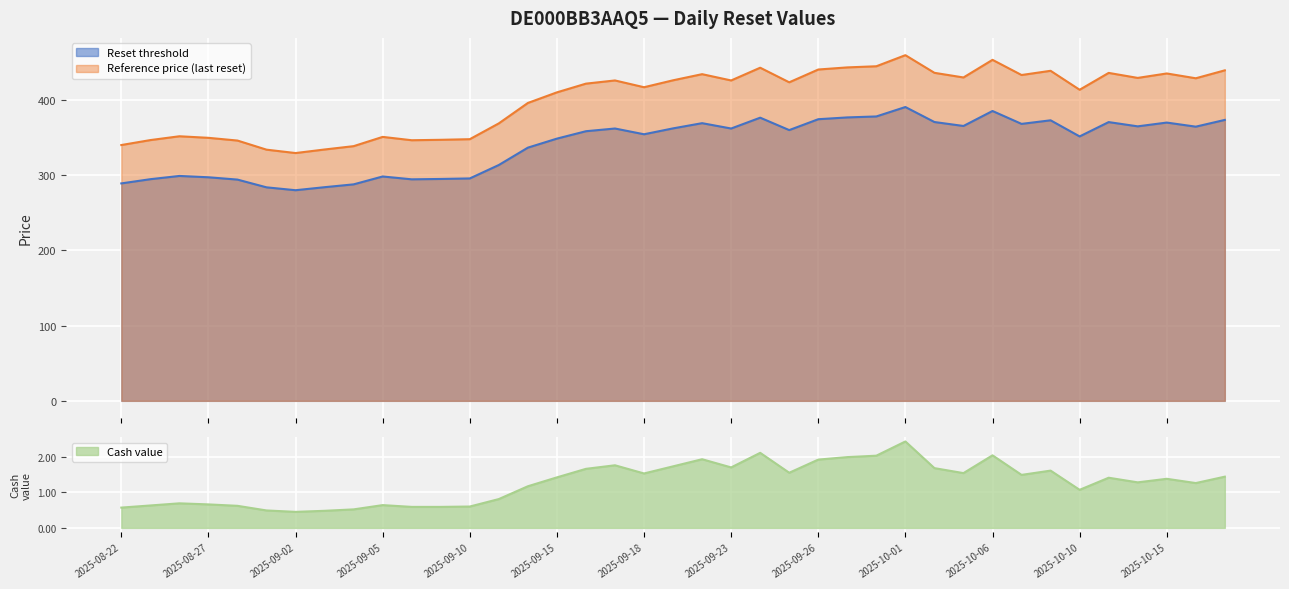

Between 2025-08-27 and 2025-08-28, which is larger?

2025-08-27